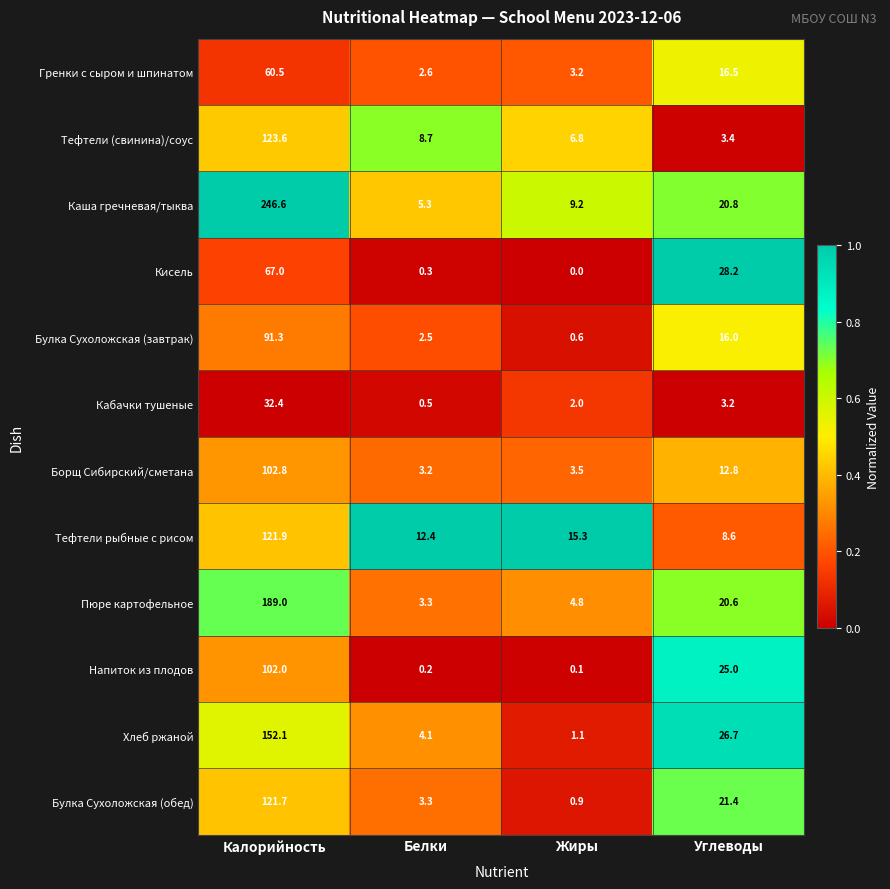

What is the difference between the maximum and minimum values in the Булка Сухоложская (обед) series?

120.8